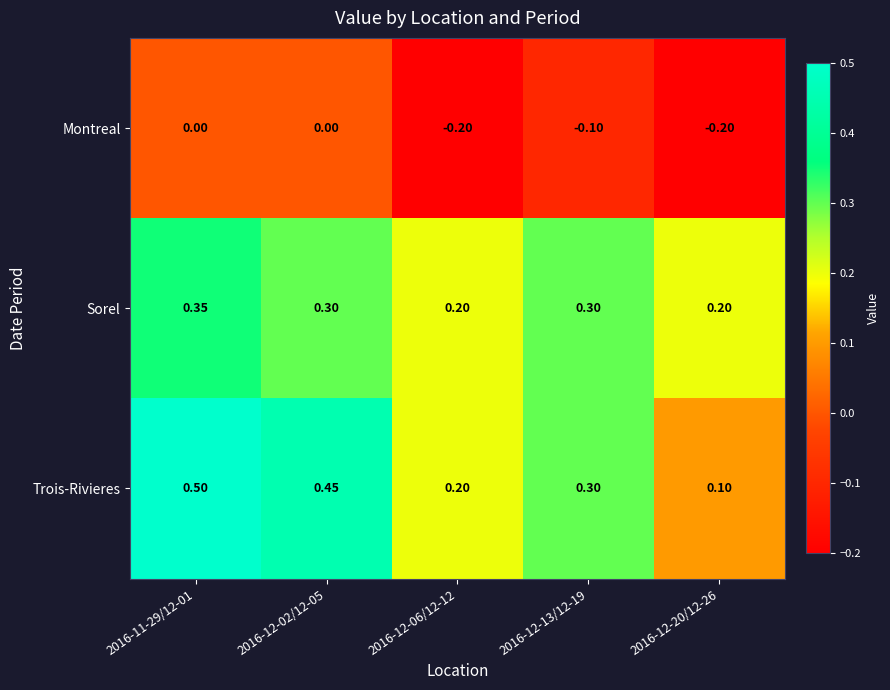

Rank the series at 2016-12-02/12-05 from lowest to highest value.

Montreal, Sorel, Trois-Rivieres